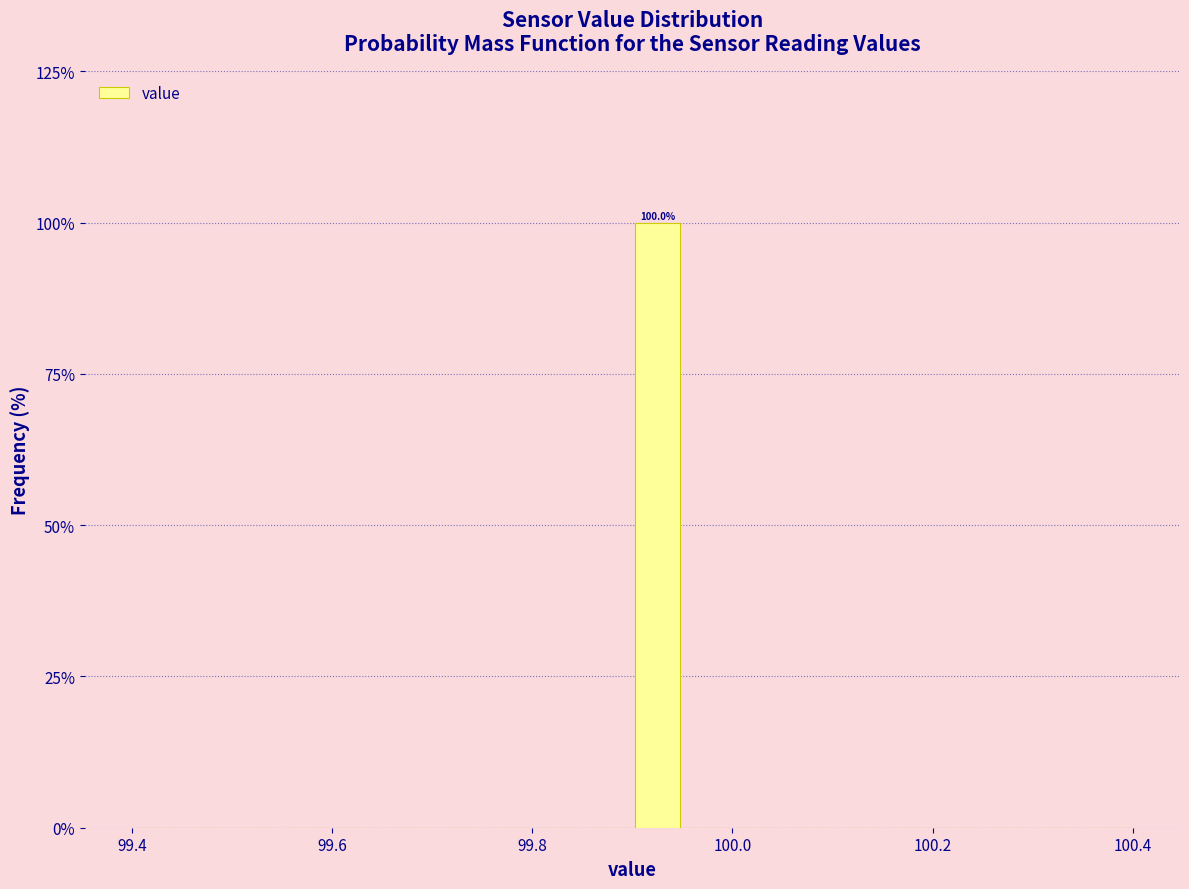

Around what value on the x-axis is the tallest bar? Give the approximate position of its centre, as read against the axis.

99.92